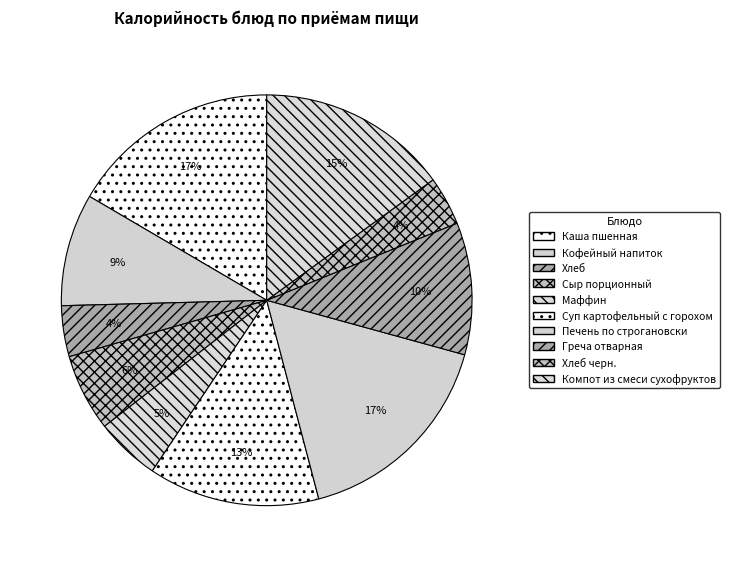

What is the change in value from Греча отварная to Хлеб черн.?

-85